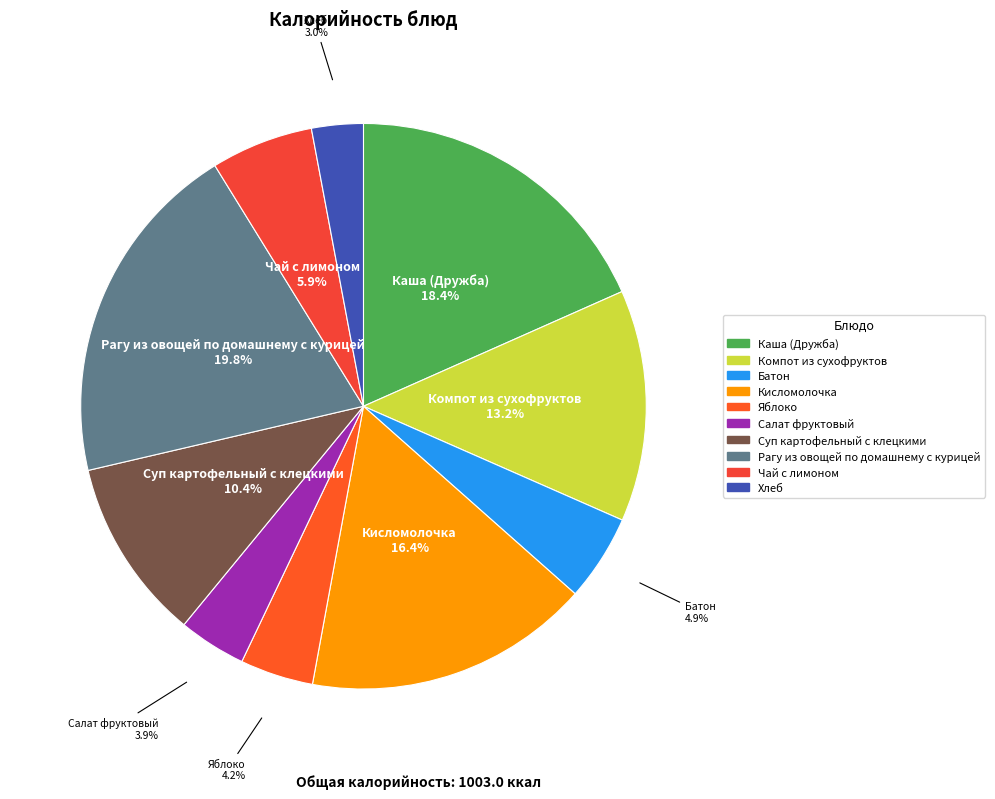

Between Яблоко and Кисломолочка, which is larger?

Кисломолочка